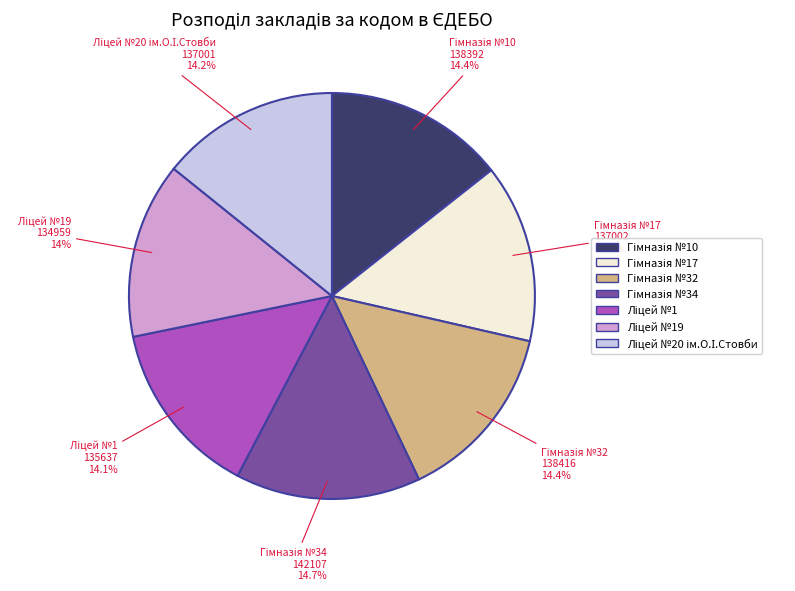

Is there any slice that represents more than half of the pie?

No